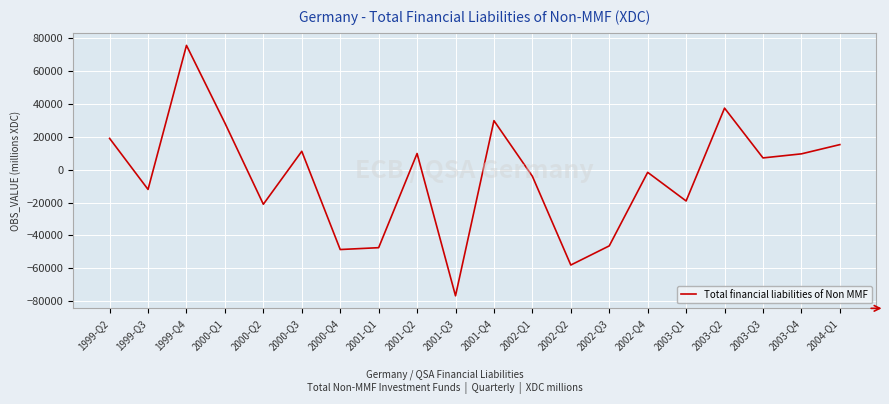

How many lines are shown in the chart?

1